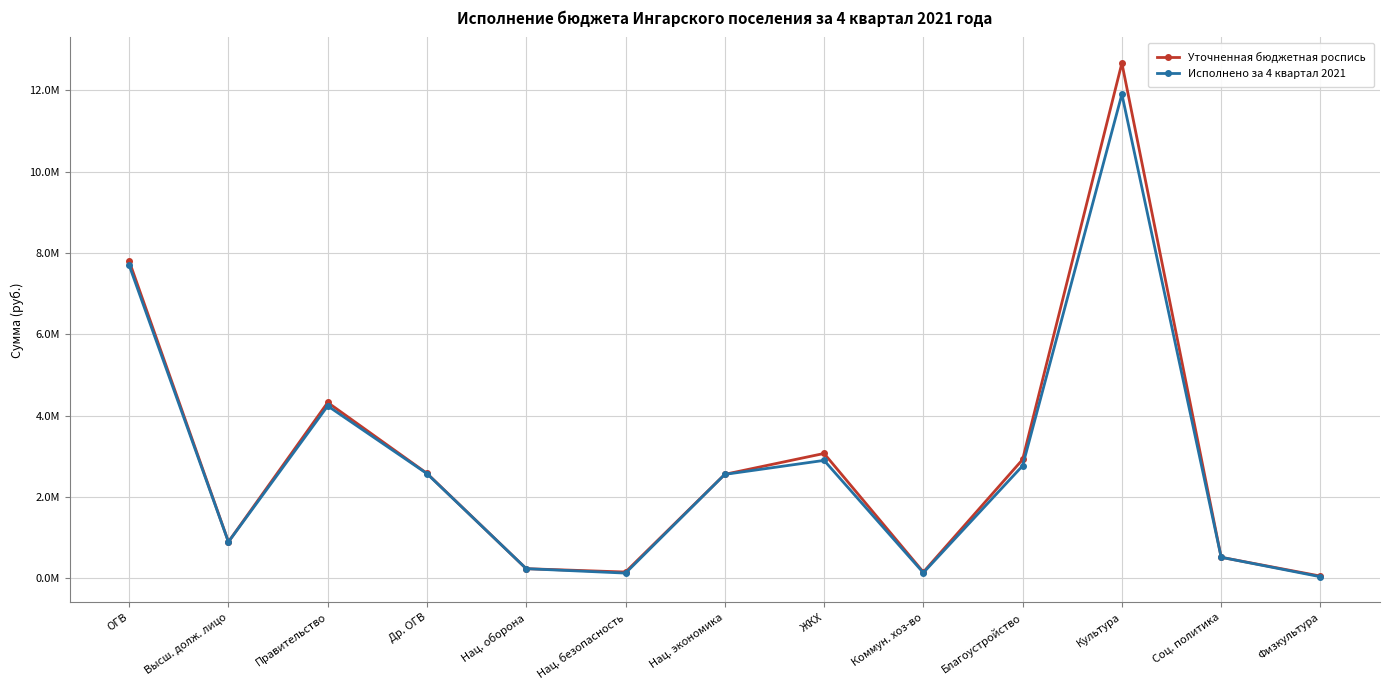

At how many categories does at least one series exceed 10598159?

1